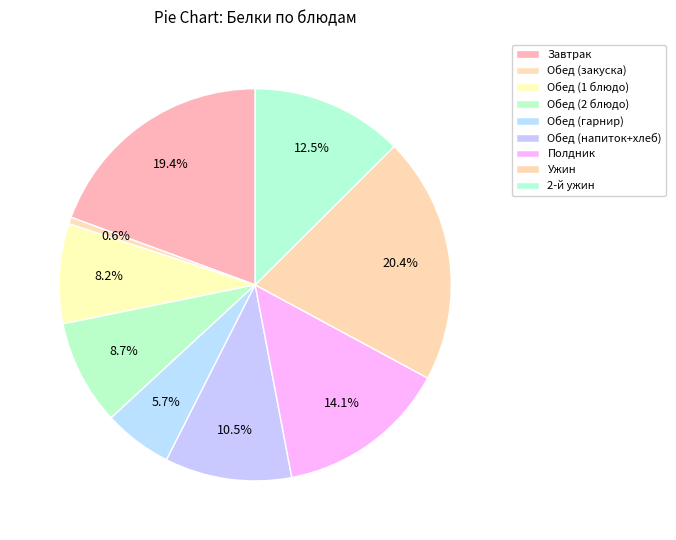

How many slices are in this pie chart?

9